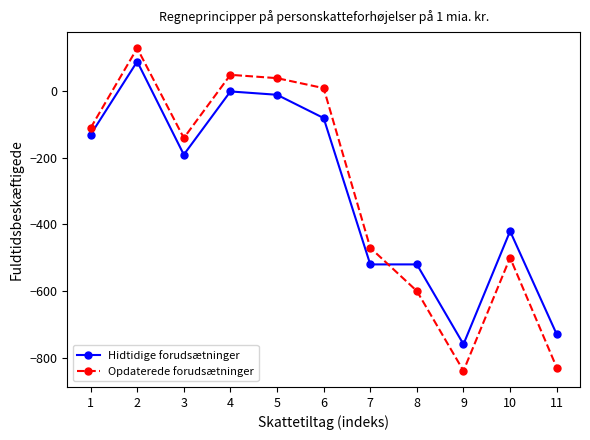

What is the highest value of the Hidtidige forudsætninger series?

90